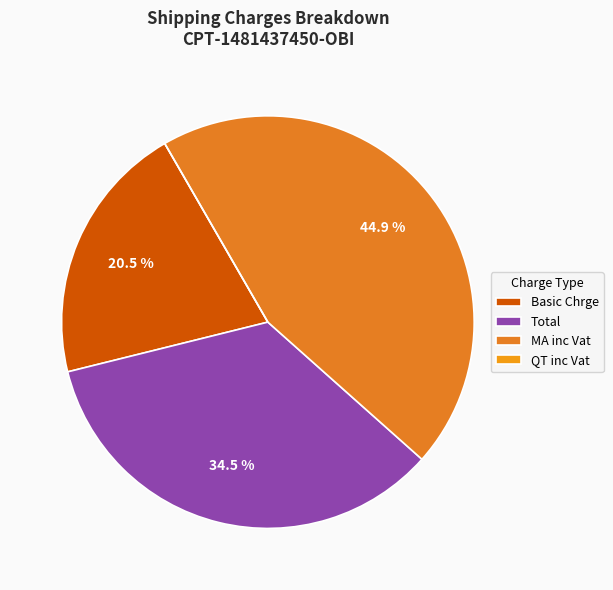

How many slices are in this pie chart?

4